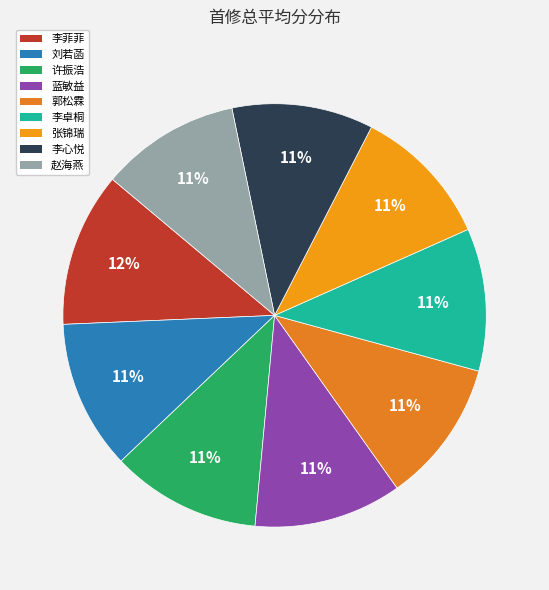

What is the smallest slice in the pie chart?

赵海燕